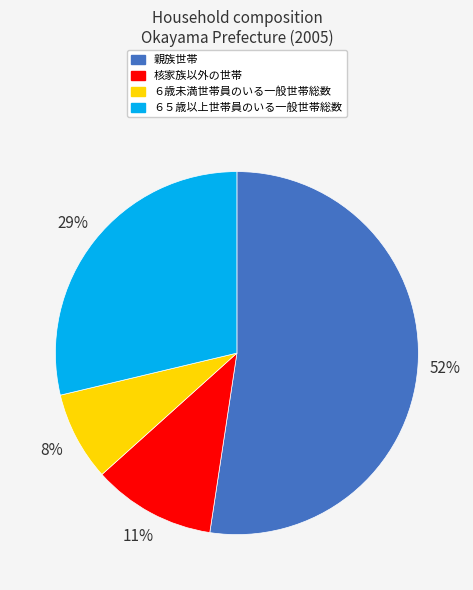

To the nearest percent, what percentage of the pie is 核家族以外の世帯?

11%